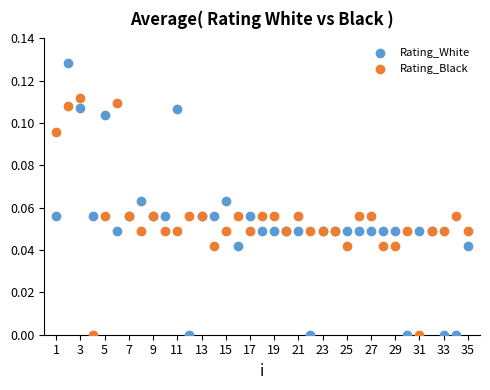

Which series contains the highest Y value?

Rating_White